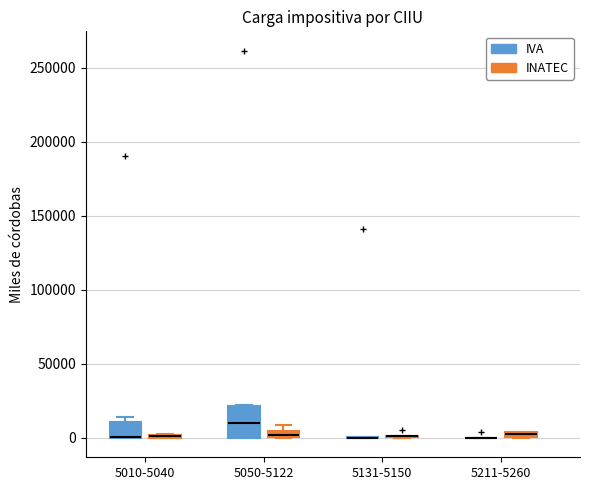

Where is the upper edge of the box for 5211-5260 (INATEC) on the y-axis? The values are not printed on the chart, so give them approximately, as read against the axis.

5000